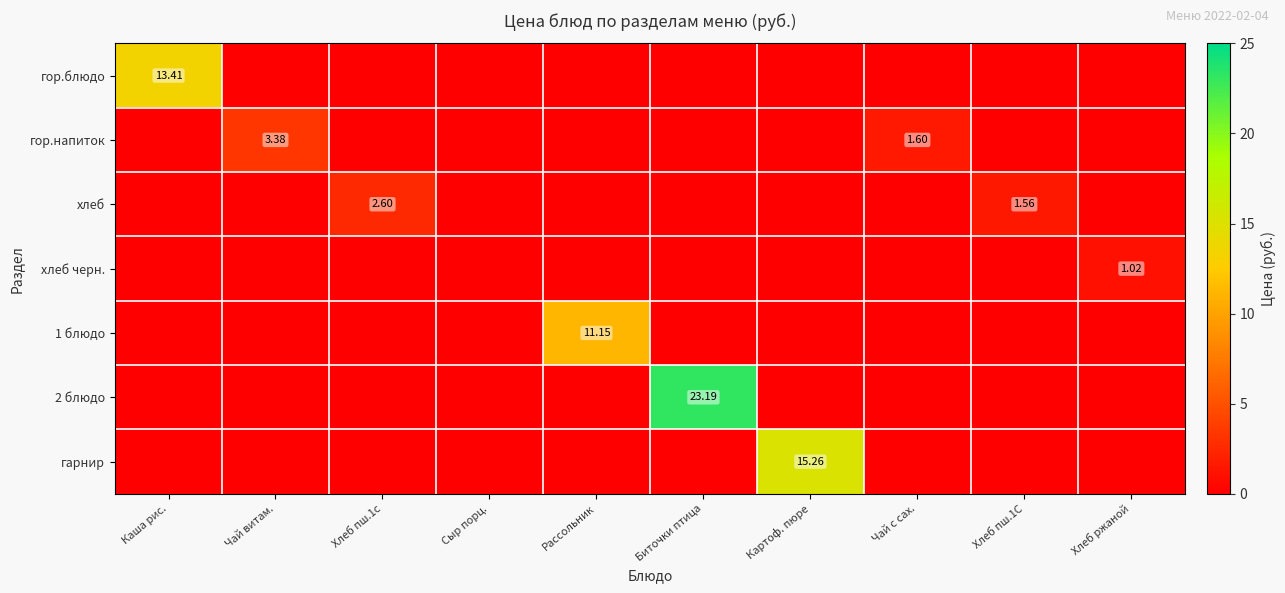

How many data points in 1 блюдо are above 0?

1